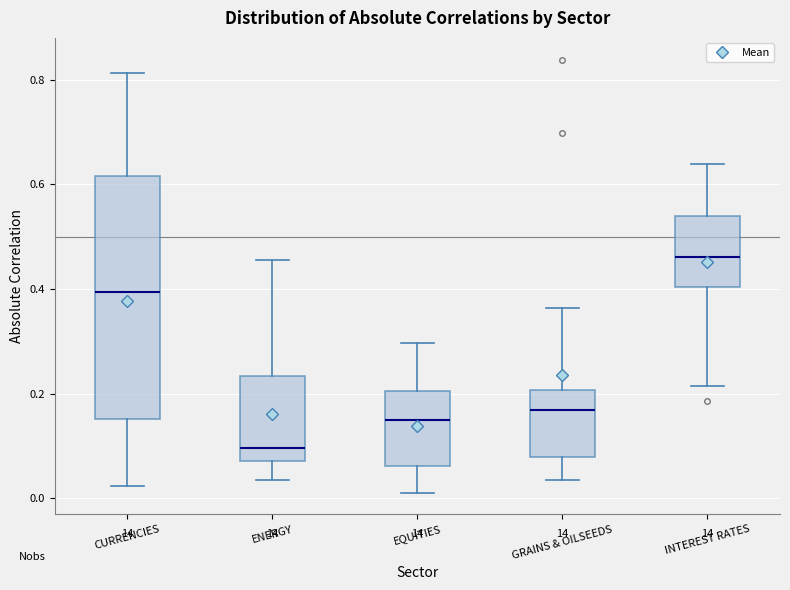

Which box has the highest median line?

INTEREST RATES